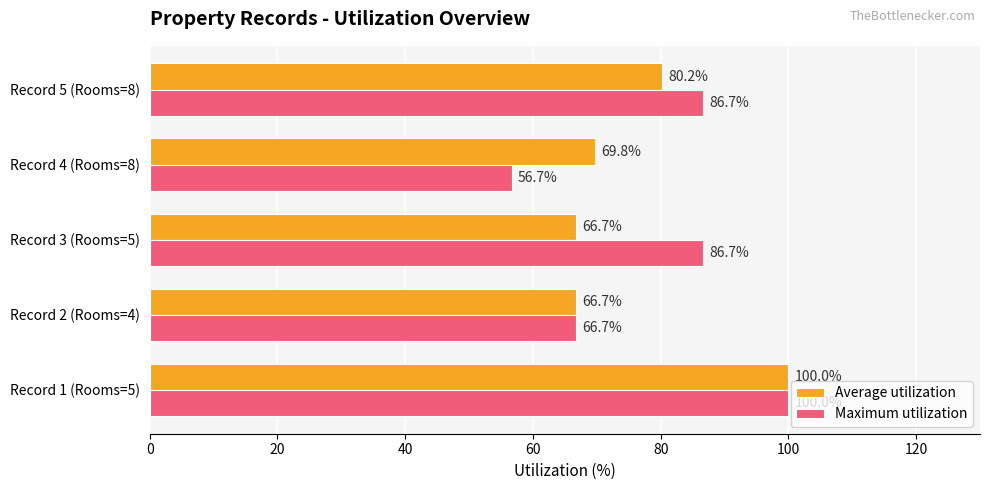

Which series has the widest spread of values?

Maximum utilization